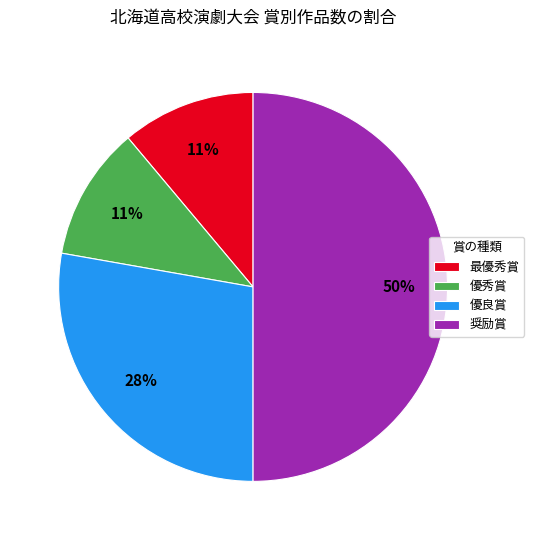

True or false: 奨励賞 accounts for 50% of the total.

True